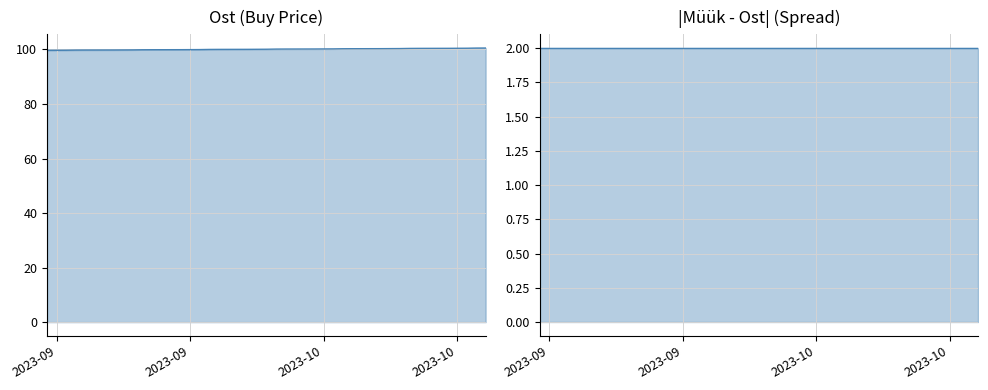

Which series has the largest total across all categories?

Ost